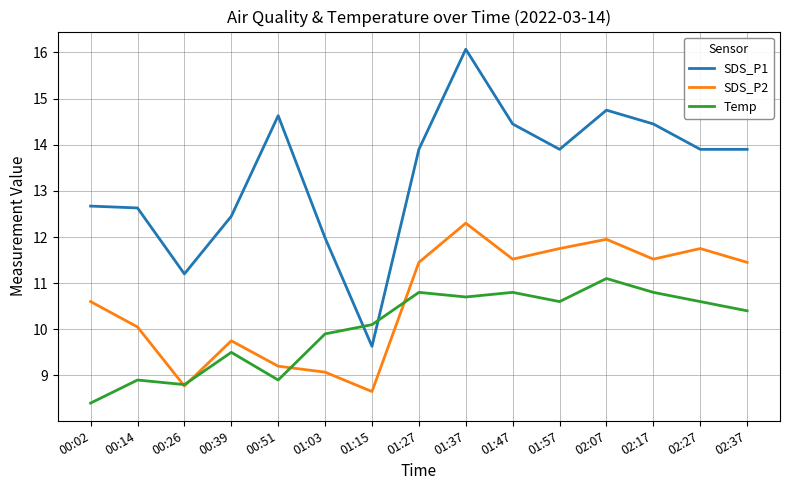

Rank the series by their average value, from highest to lowest.

SDS_P1, SDS_P2, Temp